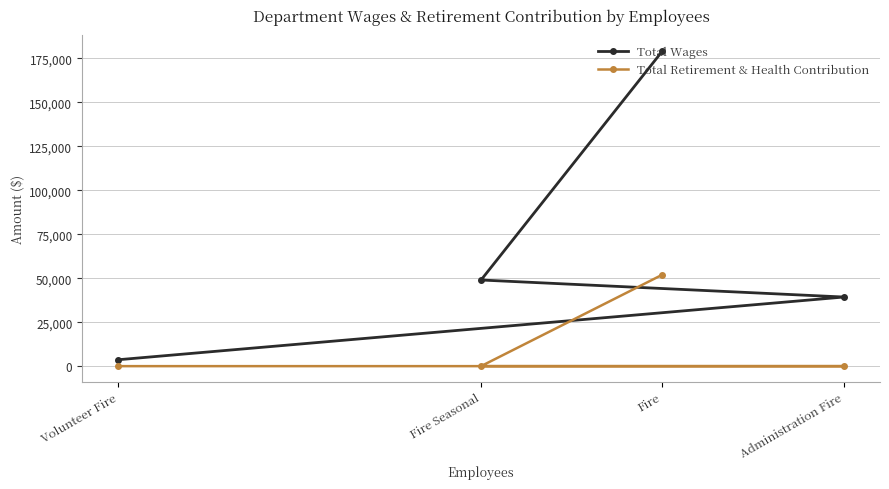

What is the spread (max minus min) of values at Administration Fire?

39286